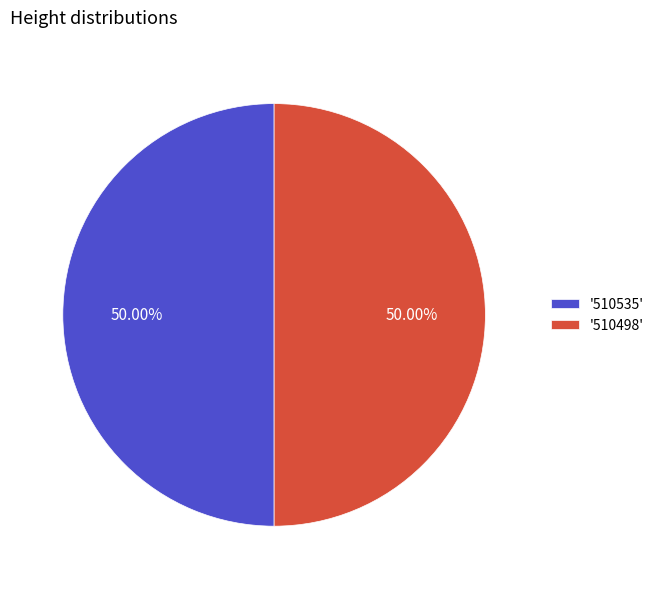

What is the ratio of the value at '510498' to the value at '510535'?

1.0